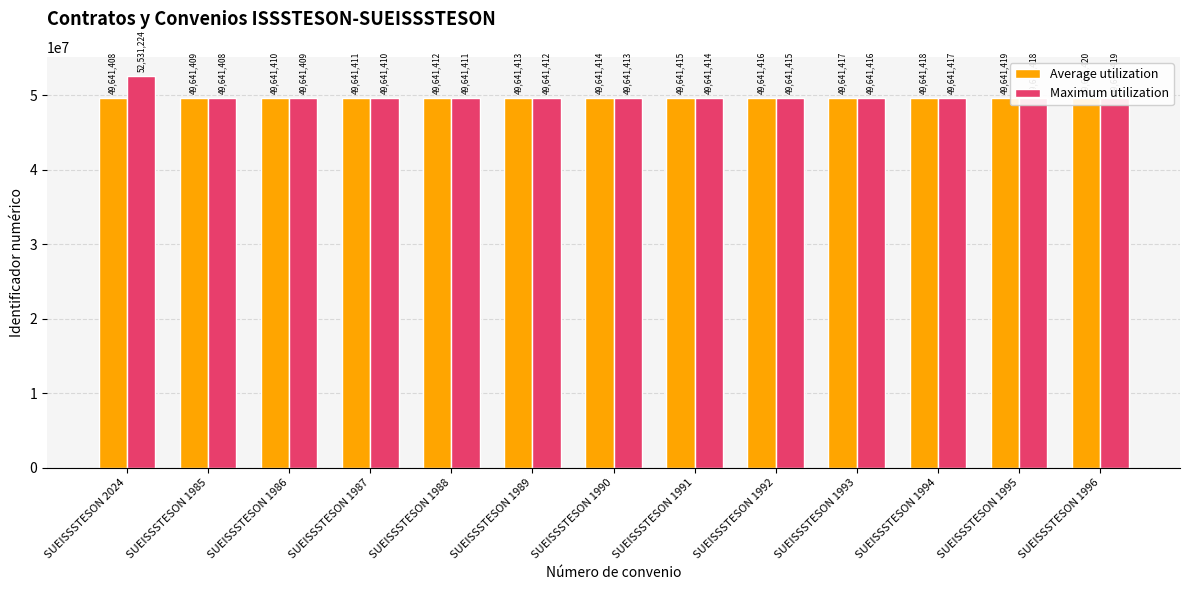

What are all the series names shown in the legend?

Average utilization, Maximum utilization